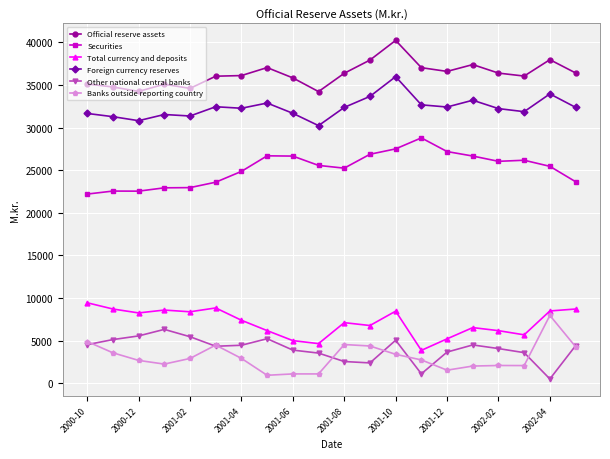

How many series are shown in this chart?

6